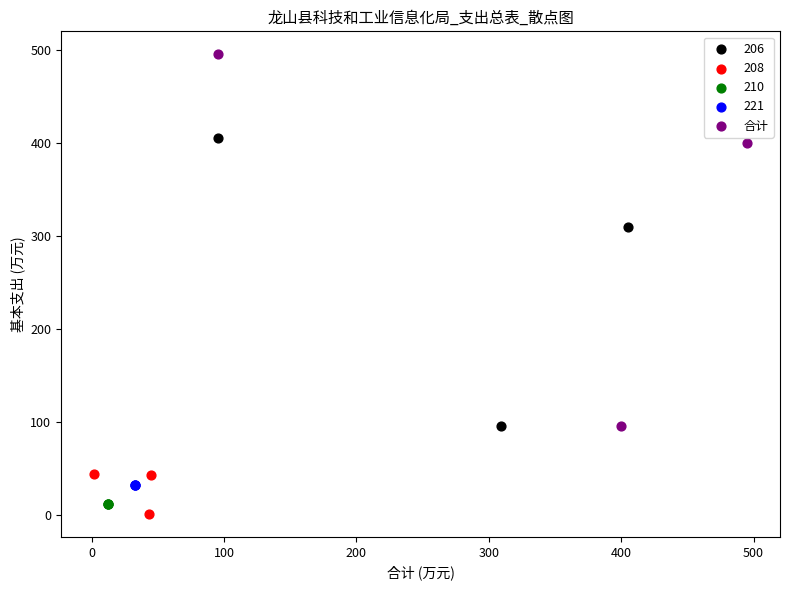

Which series contains the highest Y value?

合计